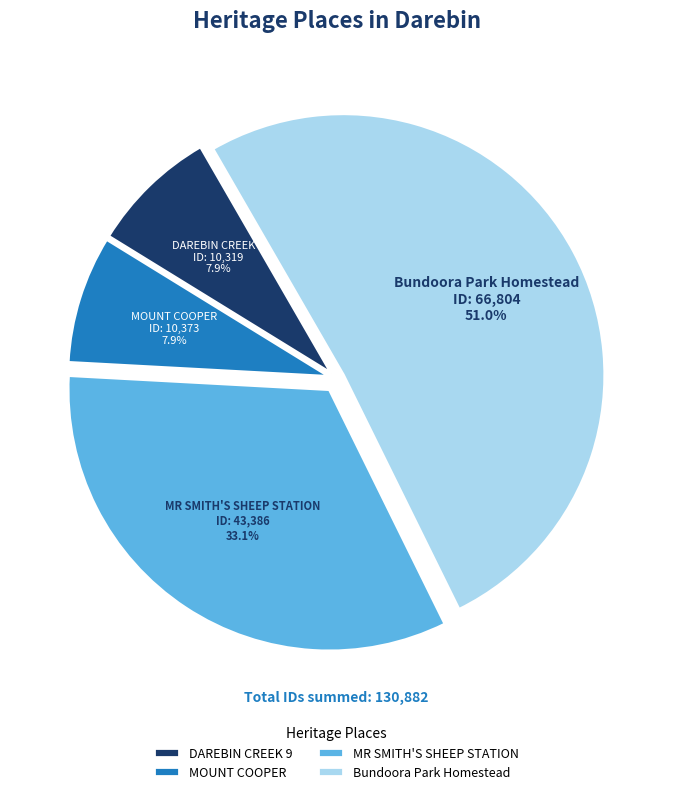

What is the majority slice?

Bundoora Park Homestead